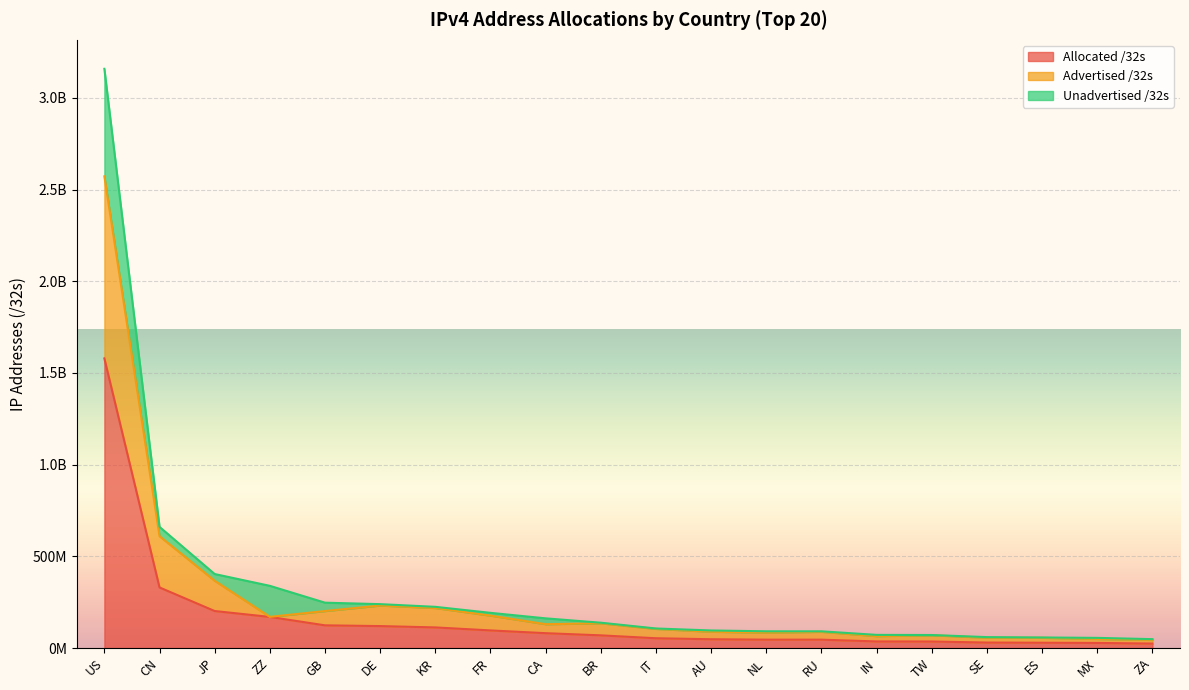

What is the minimum value for Advertised /32s?

44190976